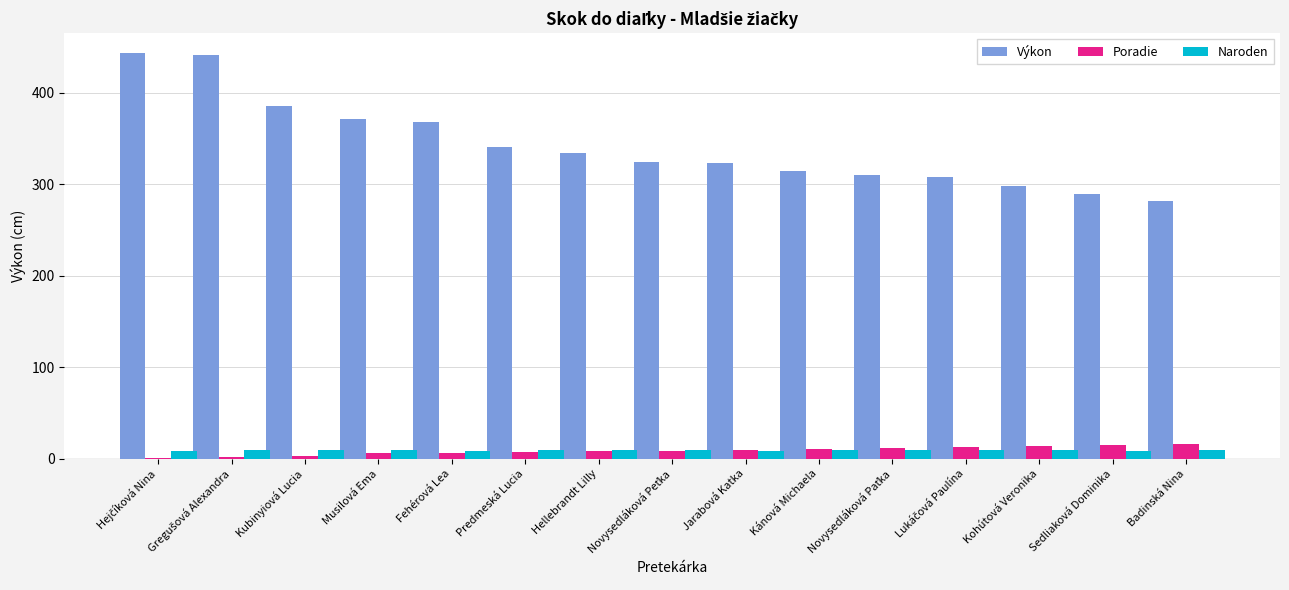

Is it true that Poradie equals 10 at Jarabová Katka?

True